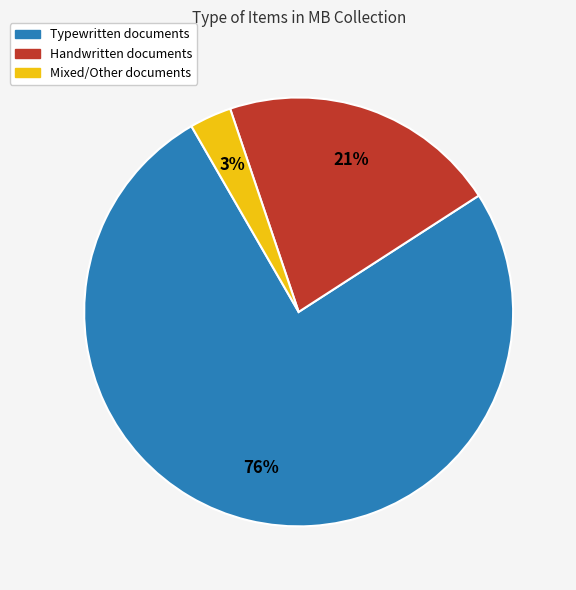

Does any single category account for the majority?

Yes